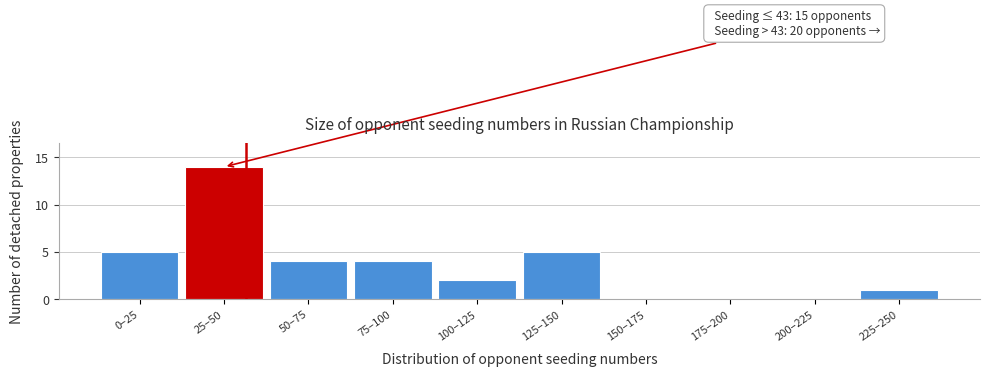

Reading right to left, list all the values displayed in this chart.

225–250=1	200–225=0	175–200=0	150–175=0	125–150=5	100–125=2	75–100=4	50–75=4	25–50=14	0–25=5